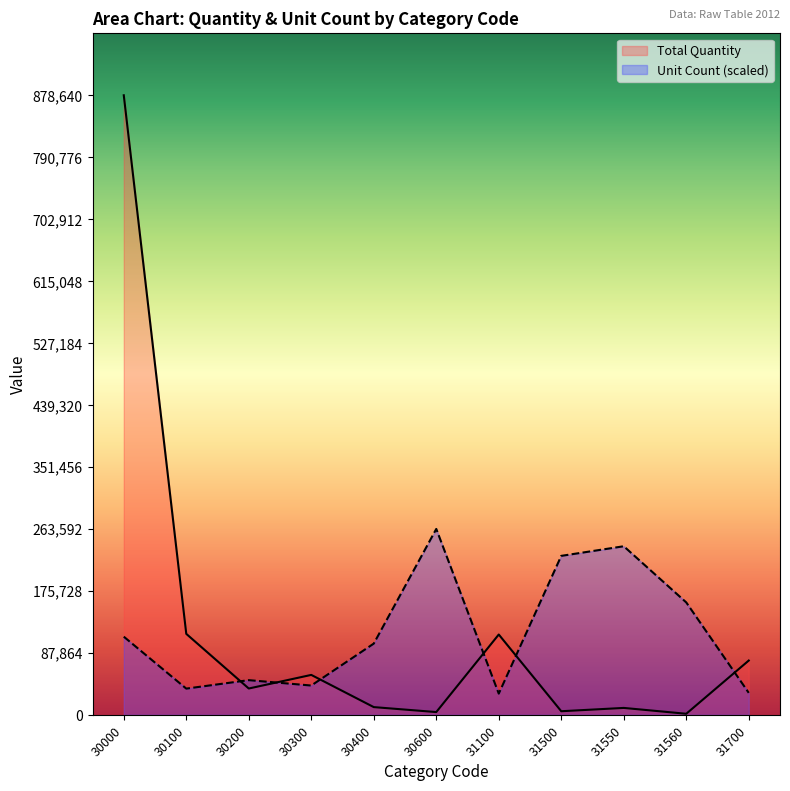

Does the chart display data point markers on the line(s)?

No